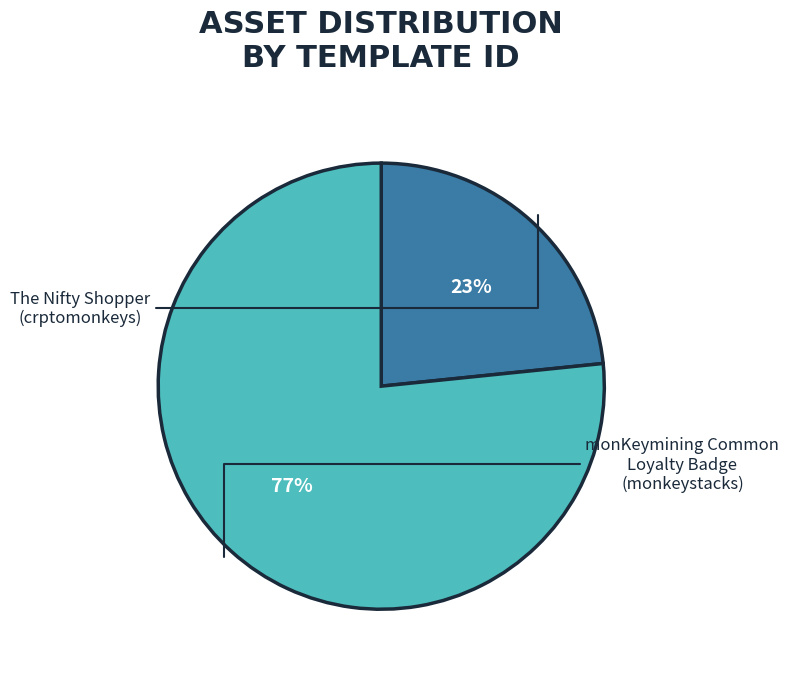

Is there a majority slice in this chart?

Yes